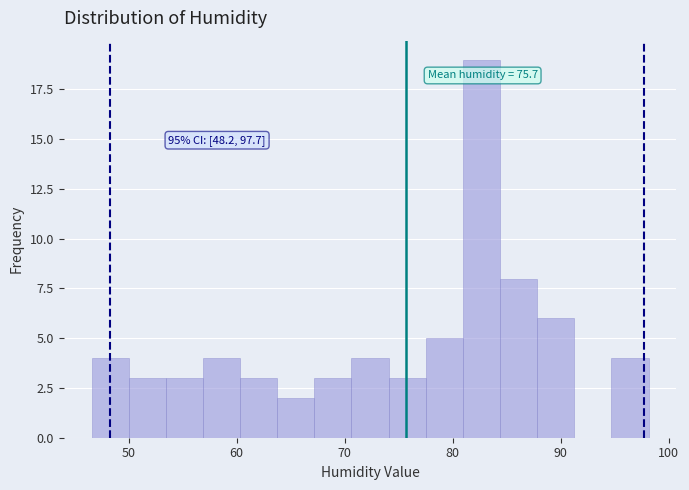

Read against the x-axis, roughly where is the centre of the tallest bar?

83